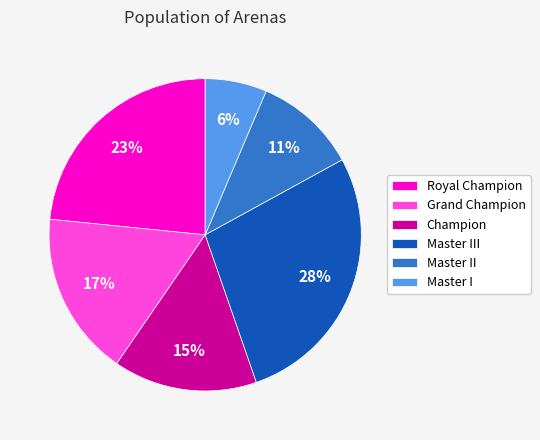

What percentage is the Grand Champion slice, to the nearest percent?

17%